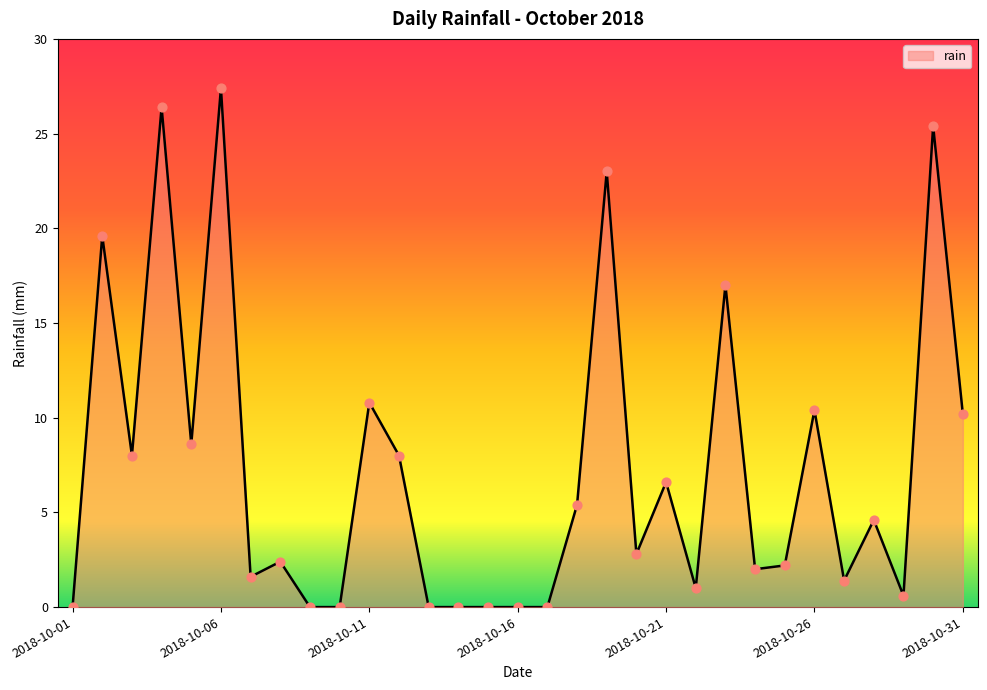

What is the difference between the maximum and minimum values?

27.4